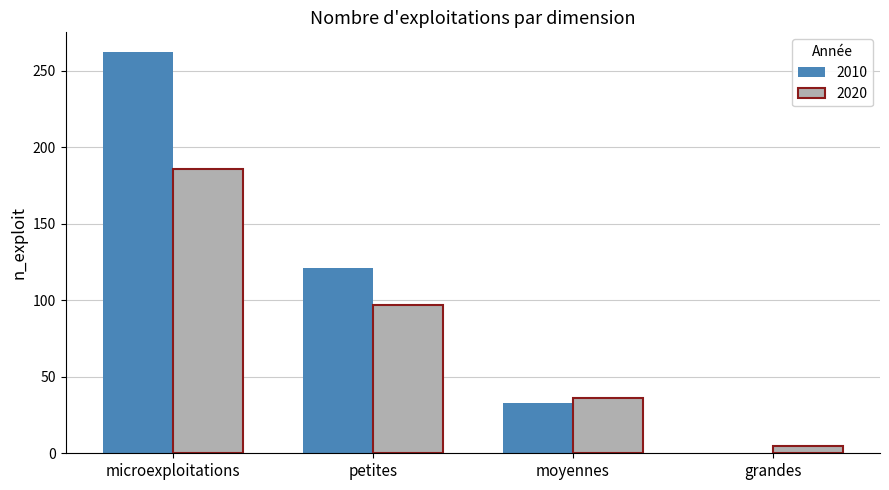

Which category has the highest value in the 2020 series?

microexploitations